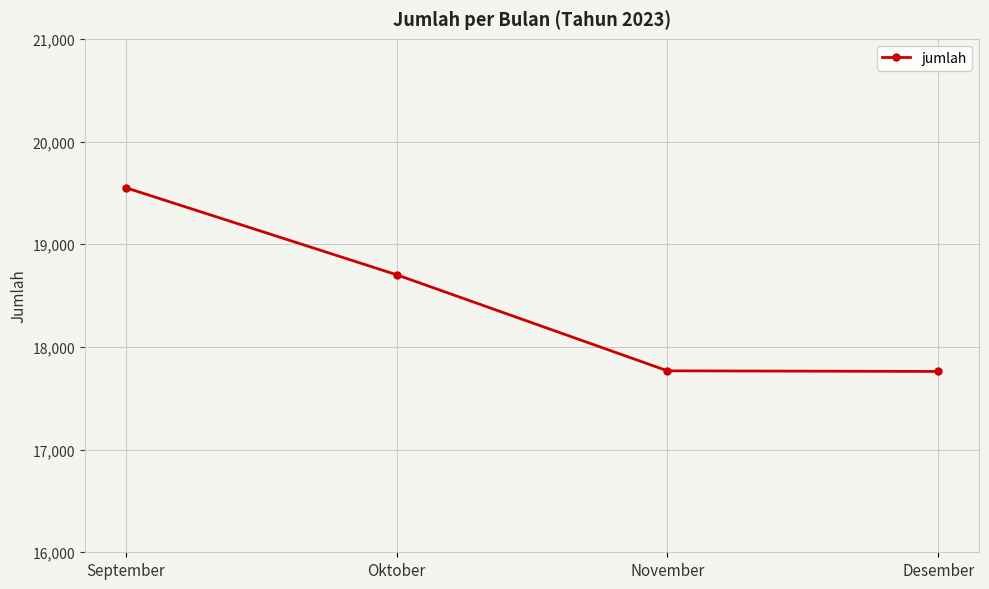

What is the label of the 1st point from the right?

Desember